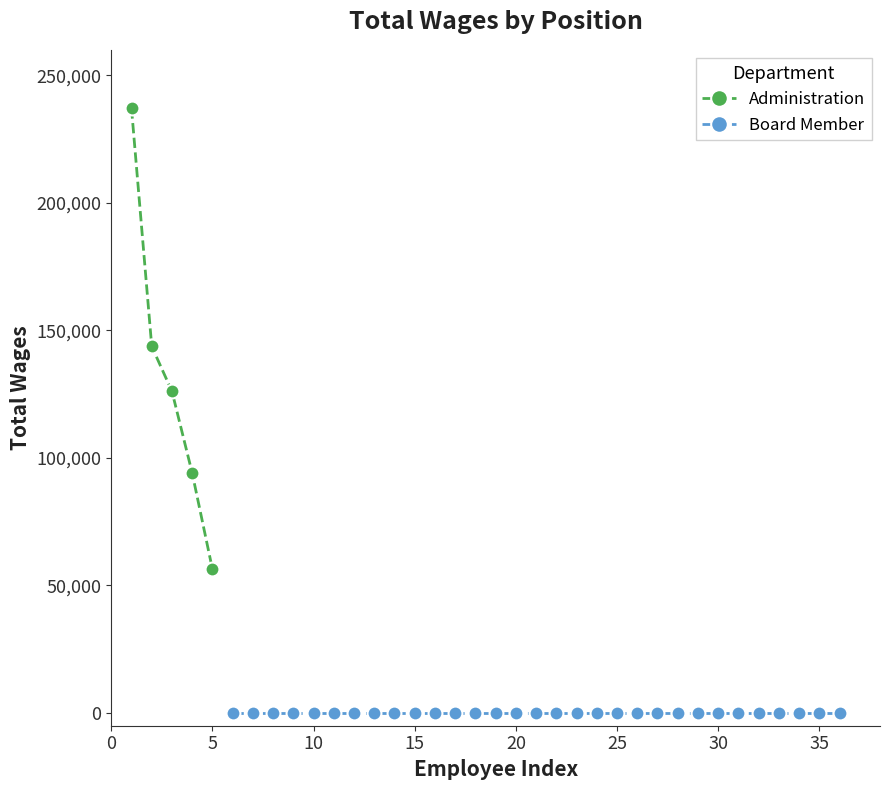

What is the highest value of the Administration series?

237042